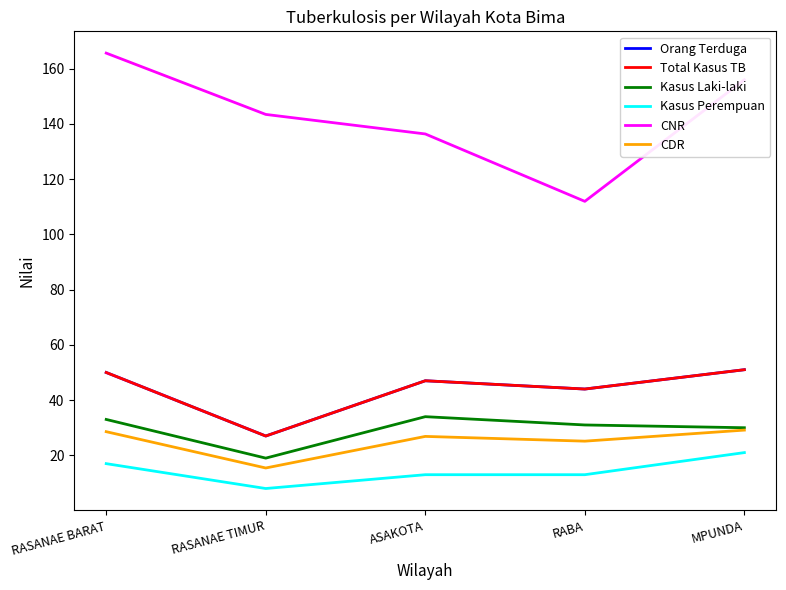

In Total Kasus TB, how many points are higher than both neighbors (excluding endpoints)?

1